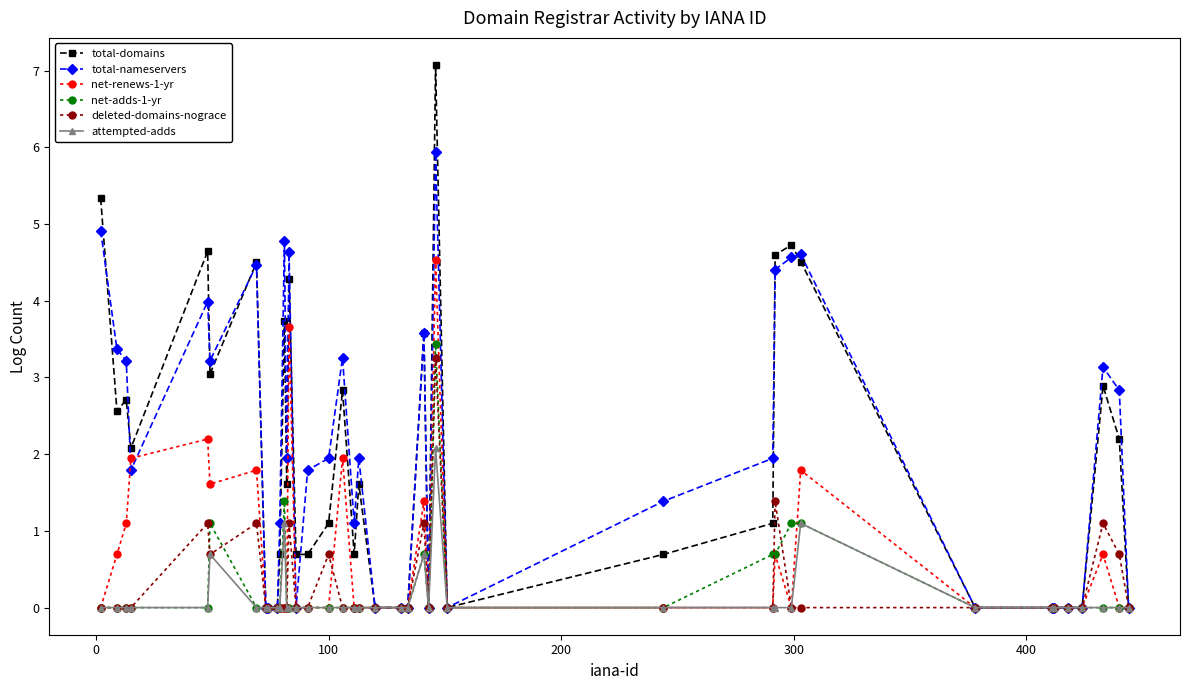

What is the difference between the second highest and second lowest values in the deleted-domains-nograce series?

1.4